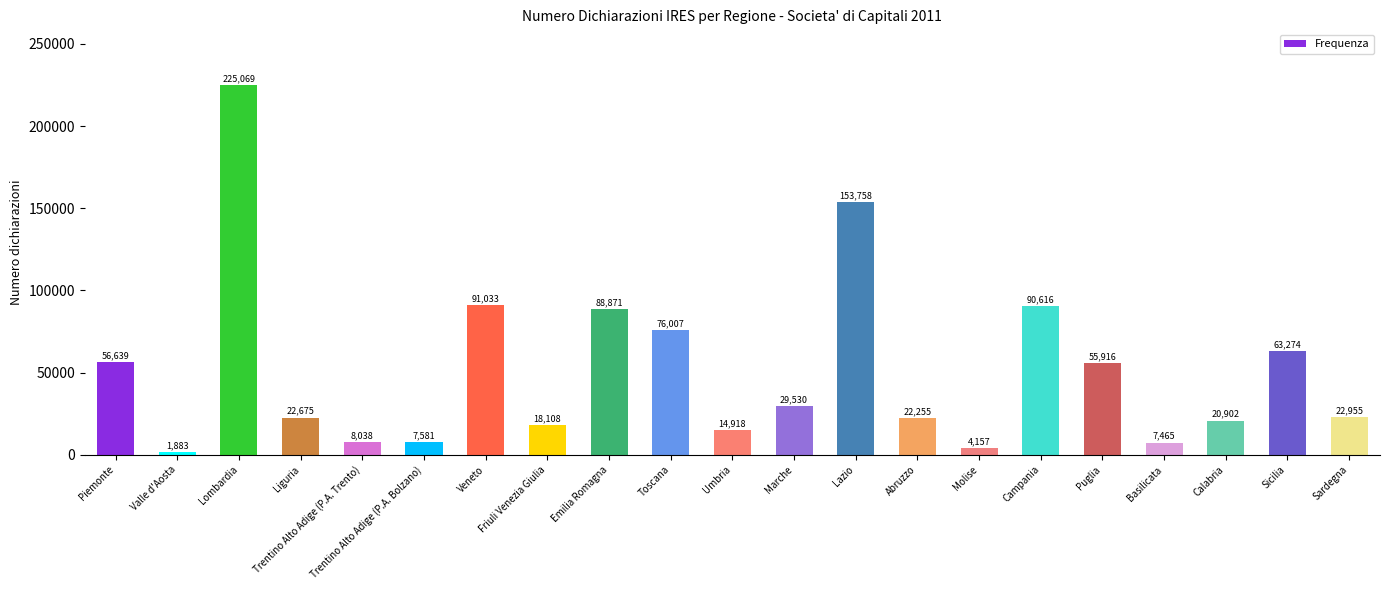

What is the minimum value shown in the chart?

1883